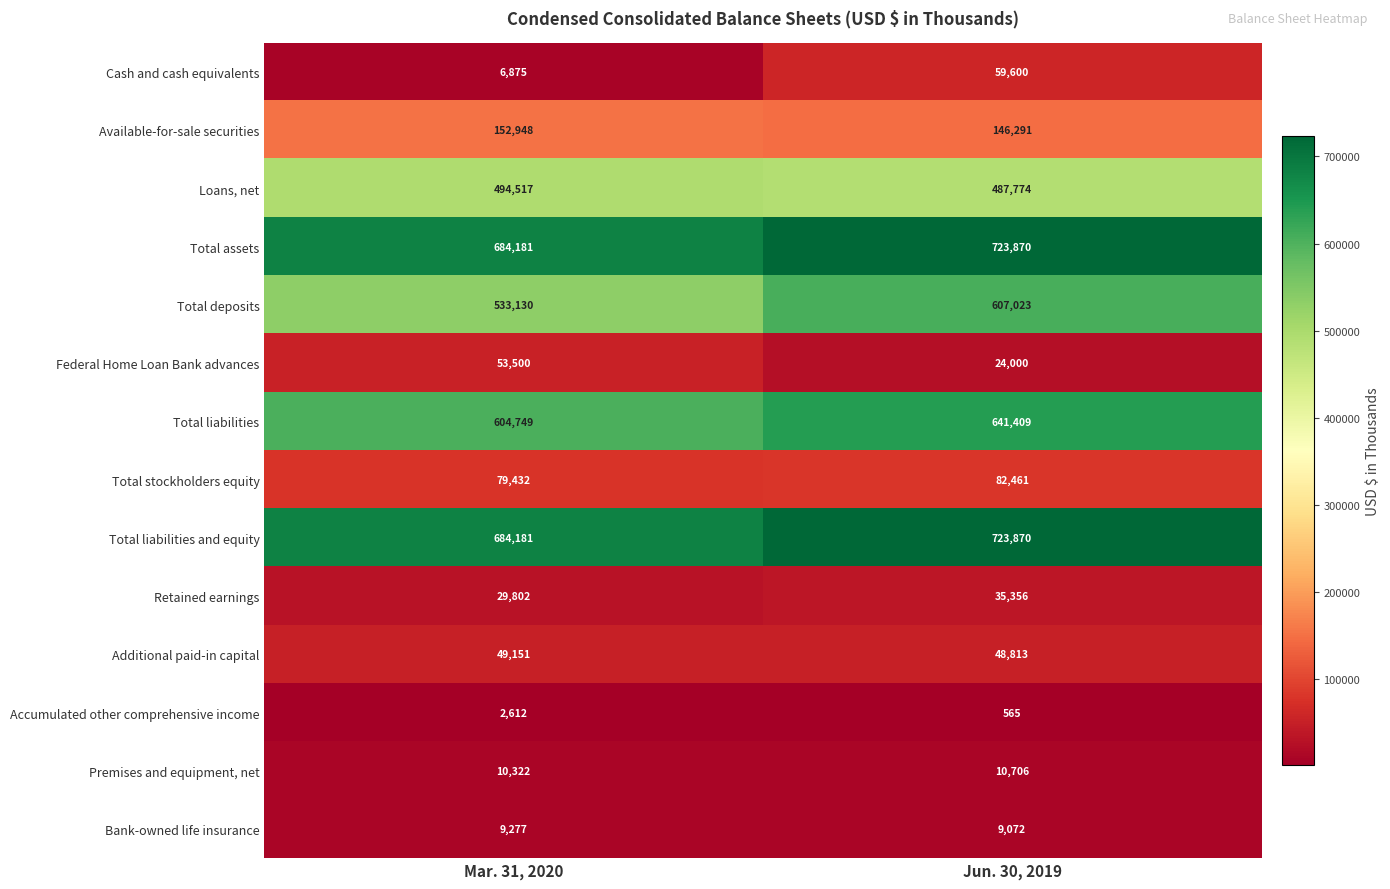

At which category does the chart reach its minimum across all series?

Jun. 30, 2019